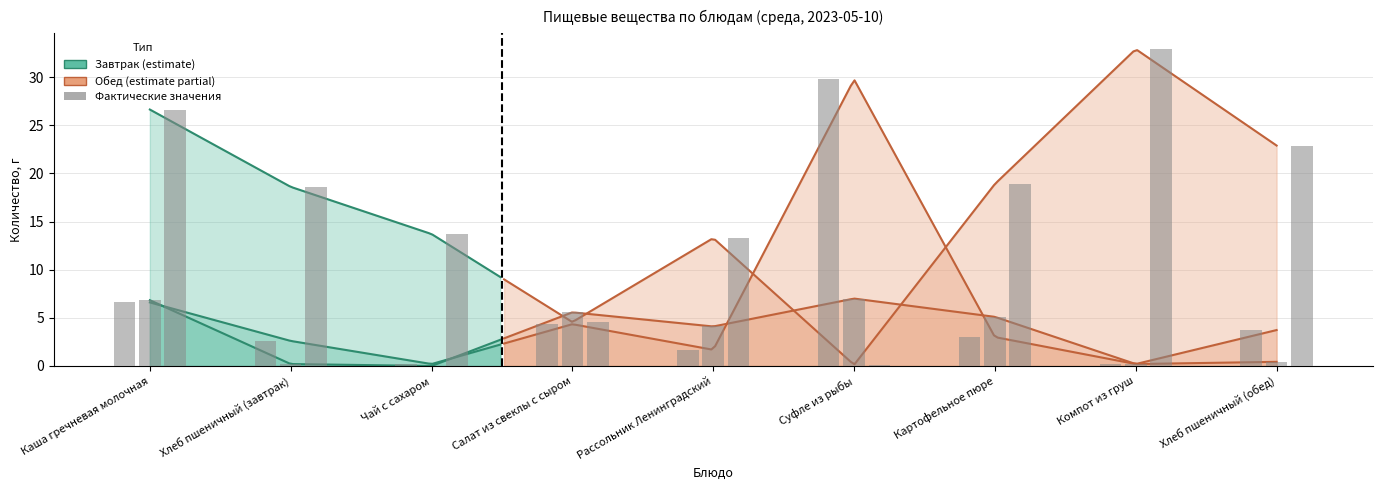

What is the sum of the Жиры values at Хлеб пшеничный (обед) and Чай с сахаром?

0.4